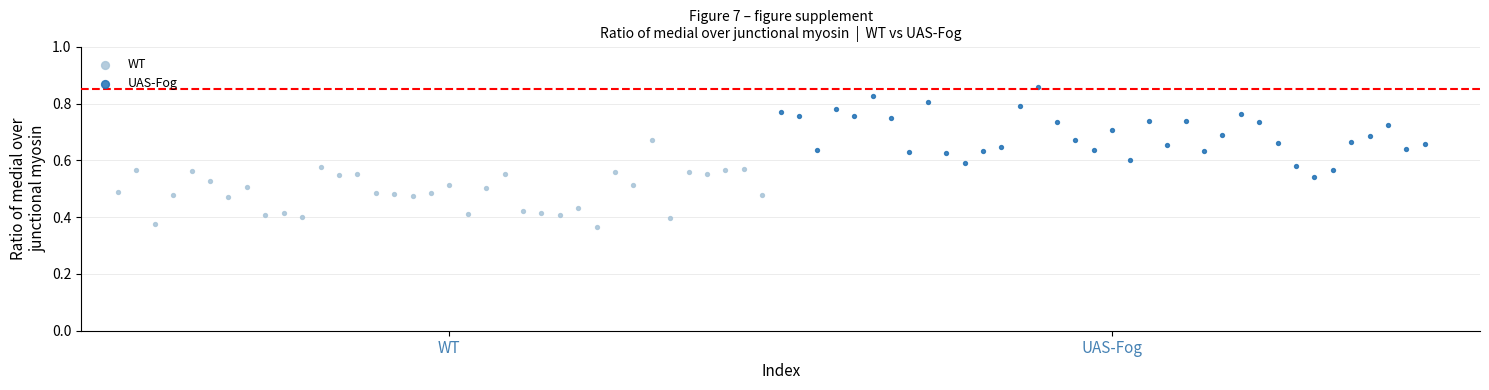

Which series reaches the maximum Y coordinate?

UAS-Fog